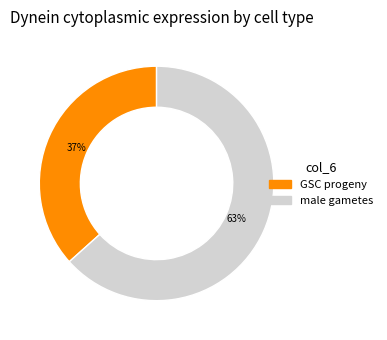

Rank the categories by value from highest to lowest.

male gametes, GSC progeny